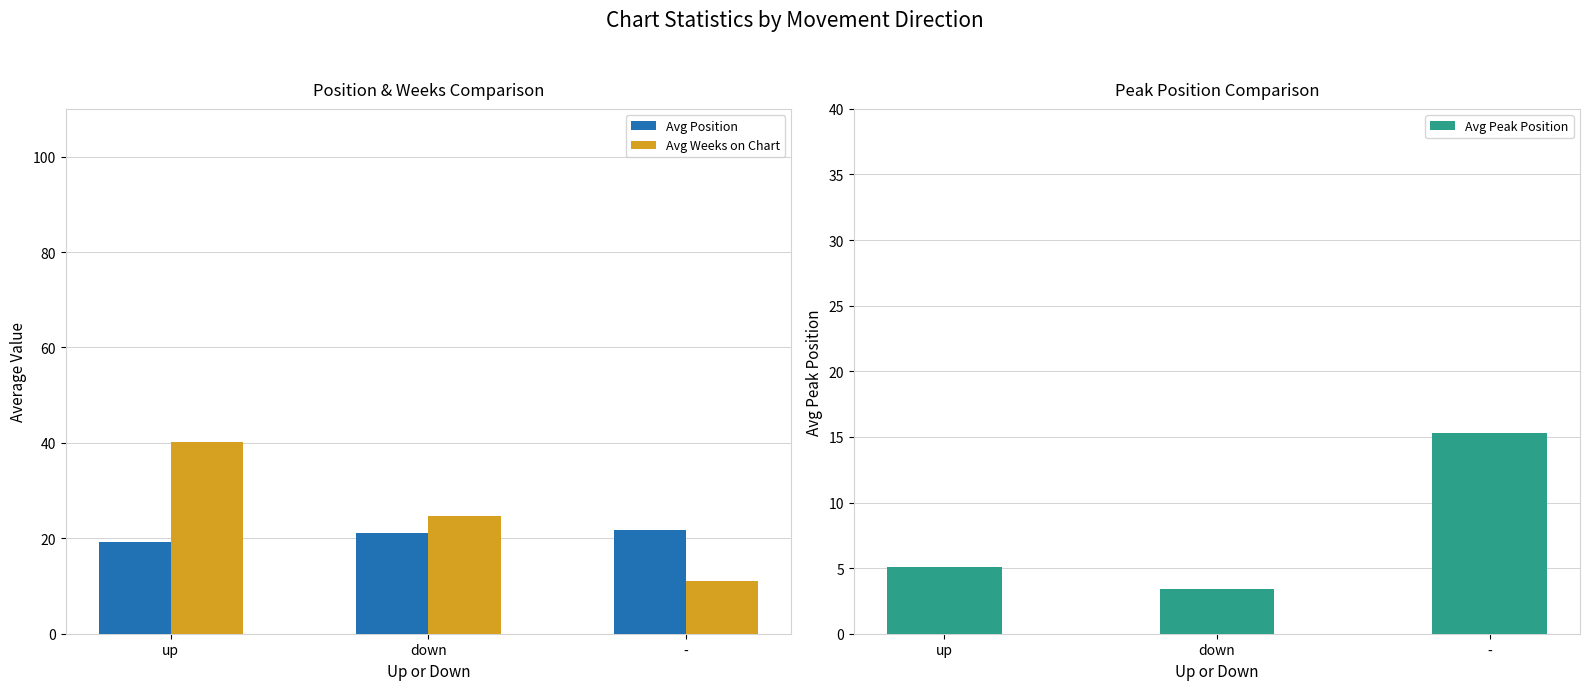

The value of Avg Position at down is 13.2. True or false?

False